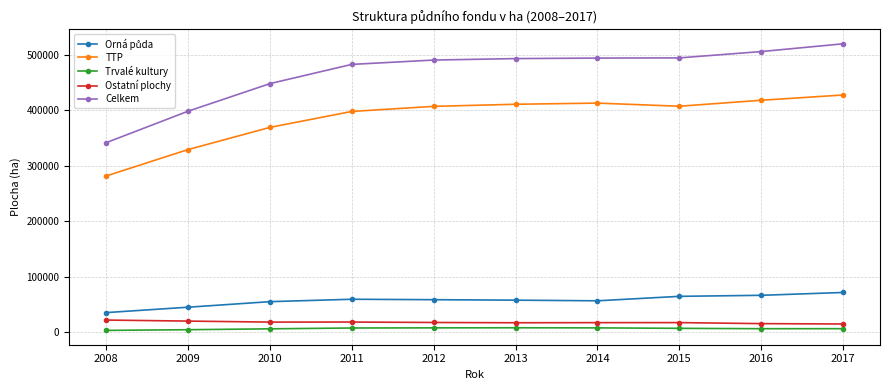

The value of TTP at 2013 is 411015. True or false?

True